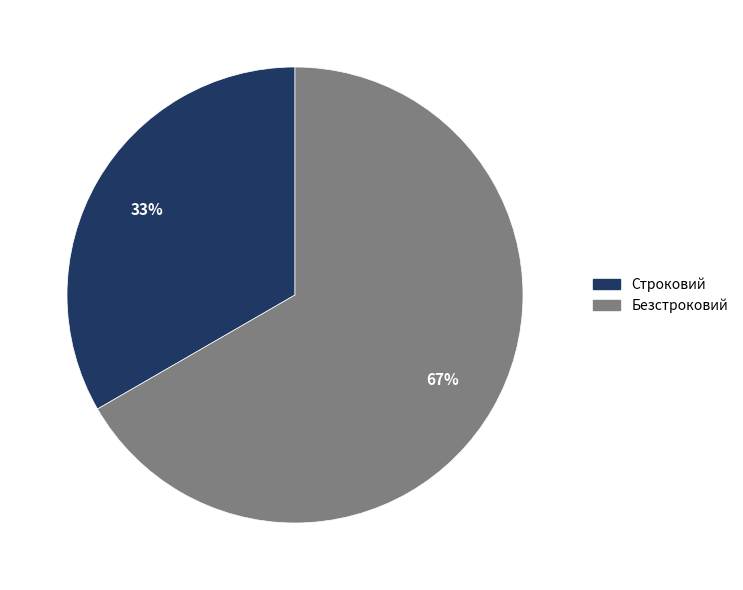

Combined, do Безстроковий and Строковий account for over 50%?

Yes